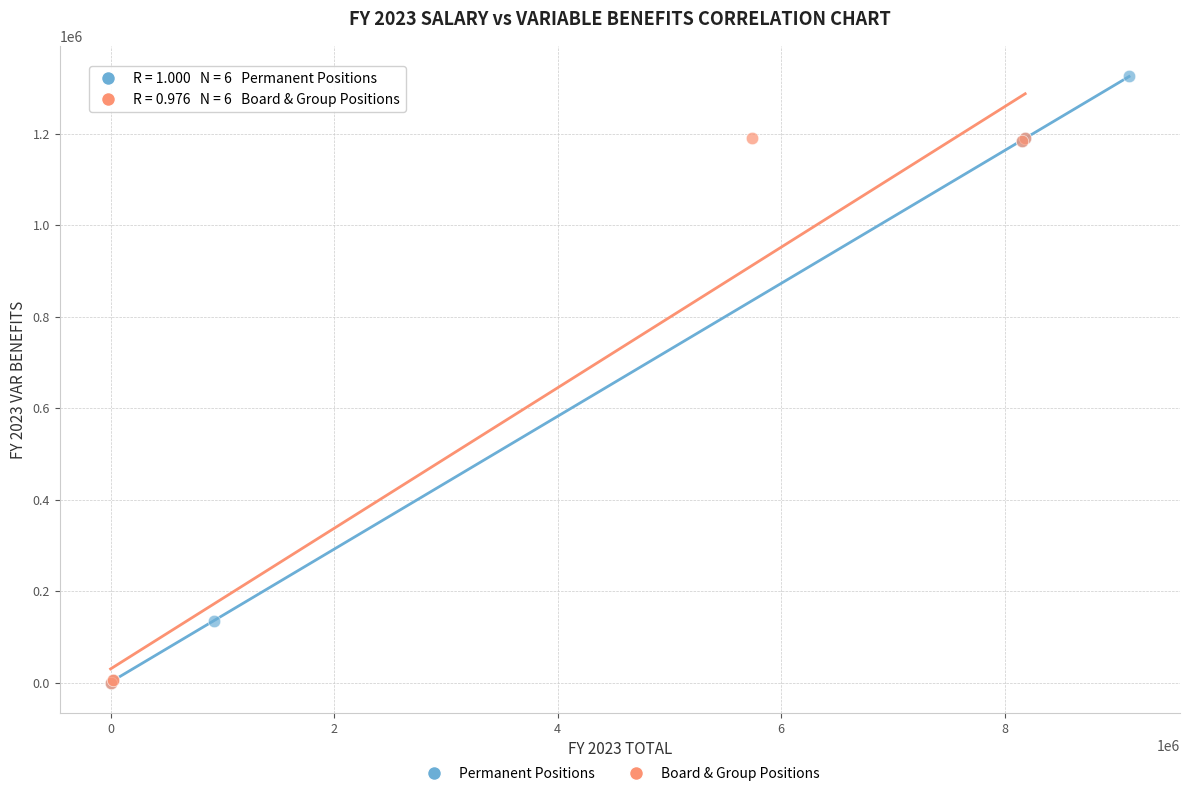

Which series has the largest Y range (max minus min)?

Permanent Positions